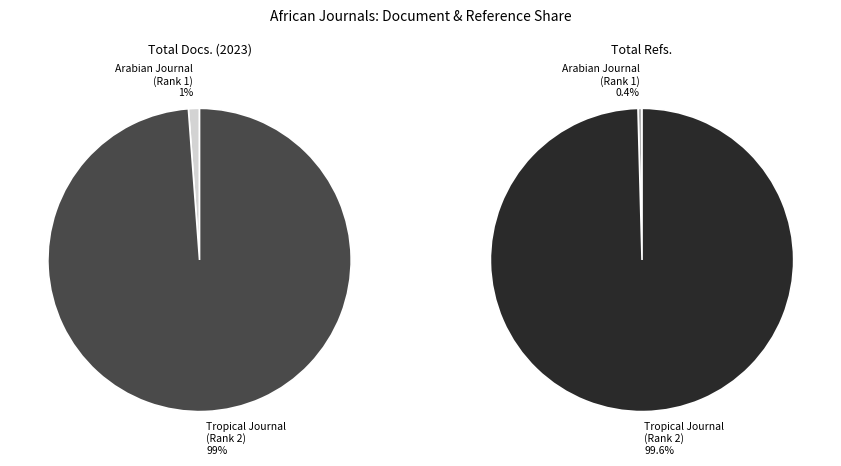

Combined, do Arabian Journal of Medicinal and Tropical Journal of Natural Product account for over 50%?

Yes